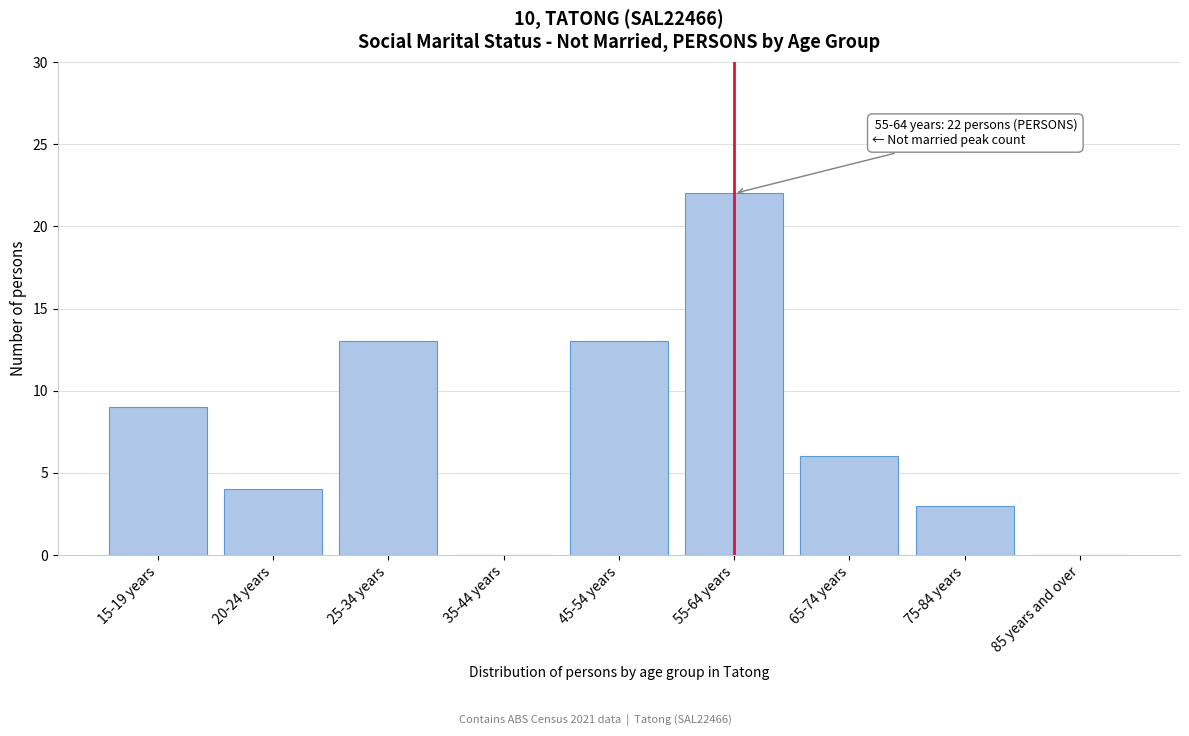

Reading right to left, what are all the values shown in this chart?

85 years and over=0	75-84 years=3	65-74 years=6	55-64 years=22	45-54 years=13	35-44 years=0	25-34 years=13	20-24 years=4	15-19 years=9